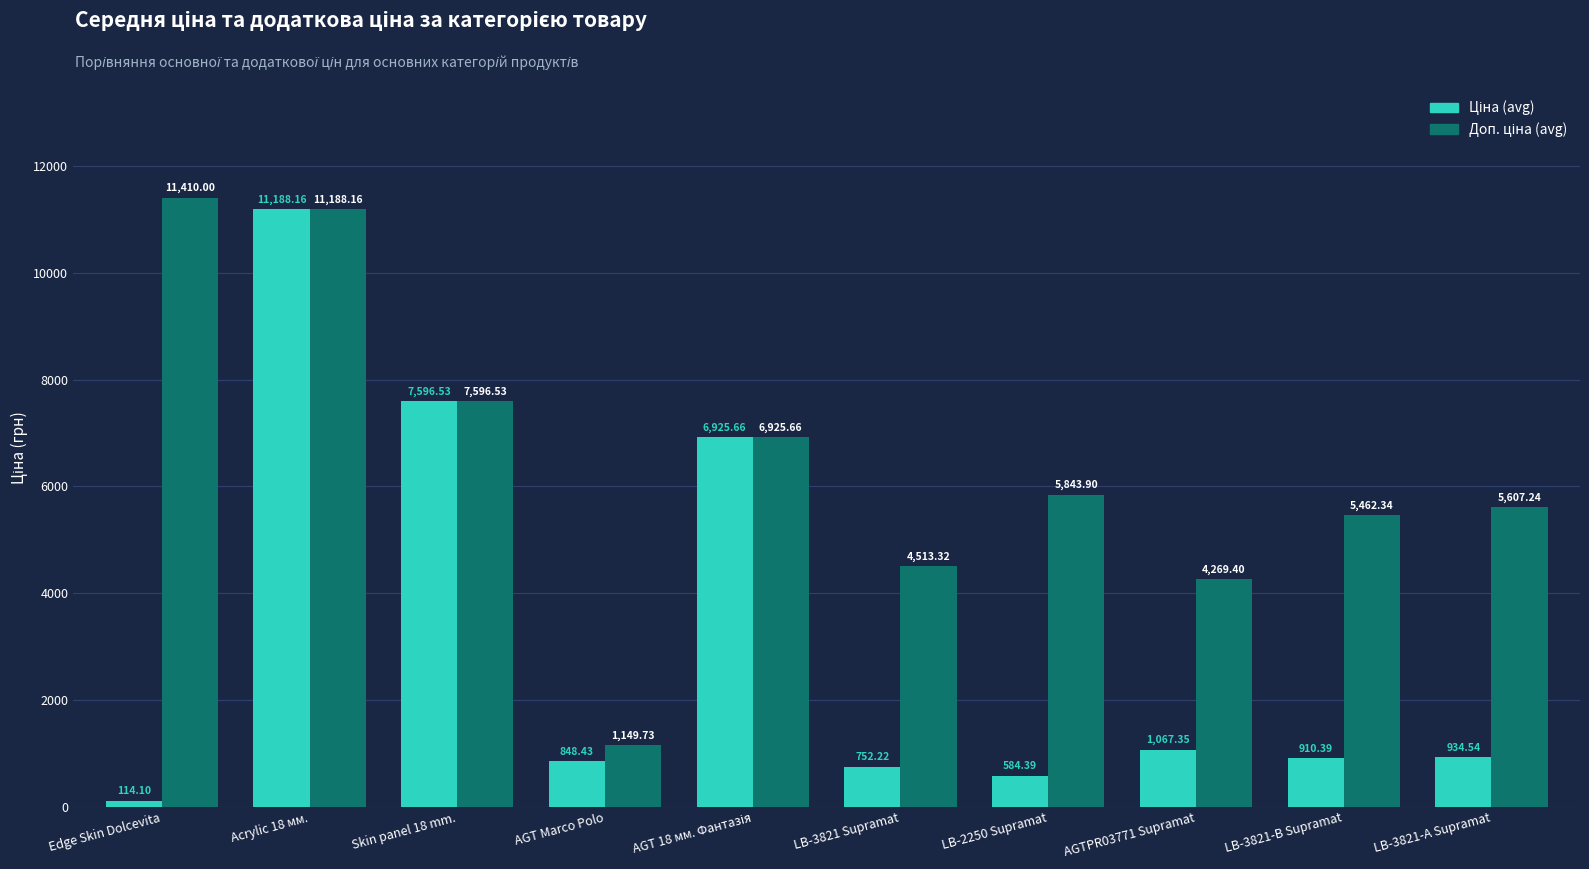

At how many categories does at least one series exceed 5546?

6